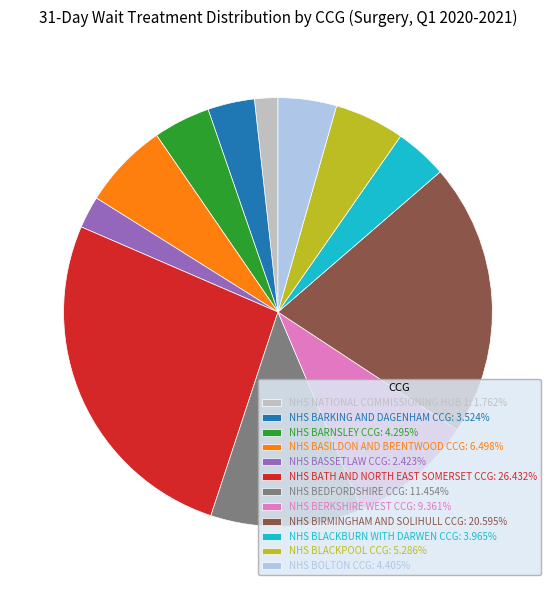

Is it true that NHS BERKSHIRE WEST CCG is 17% of the pie?

False